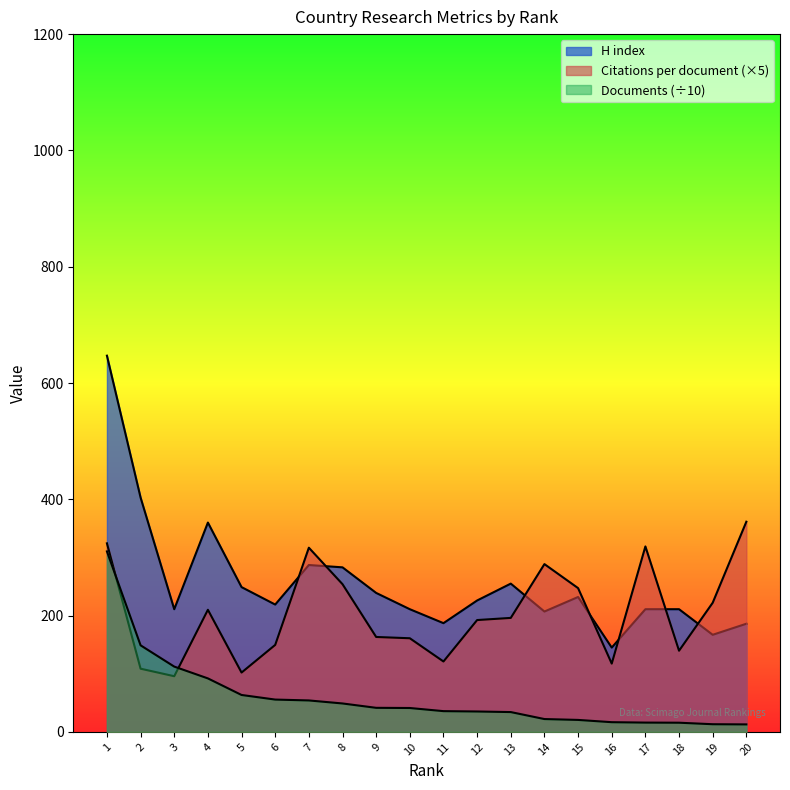

What is the highest value of the Documents series?

310.4